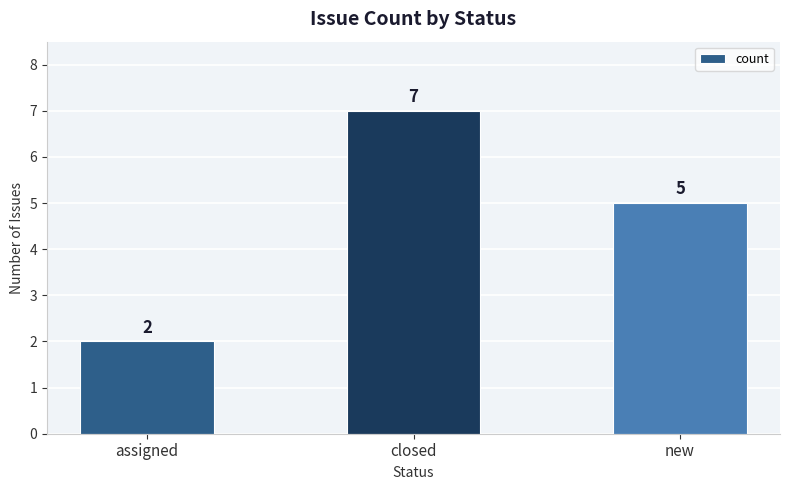

What is the change in value from closed to new?

-2